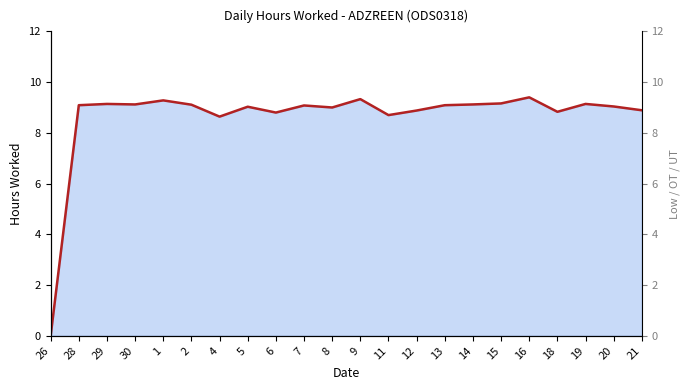

What is the maximum value shown in the chart?

9.4